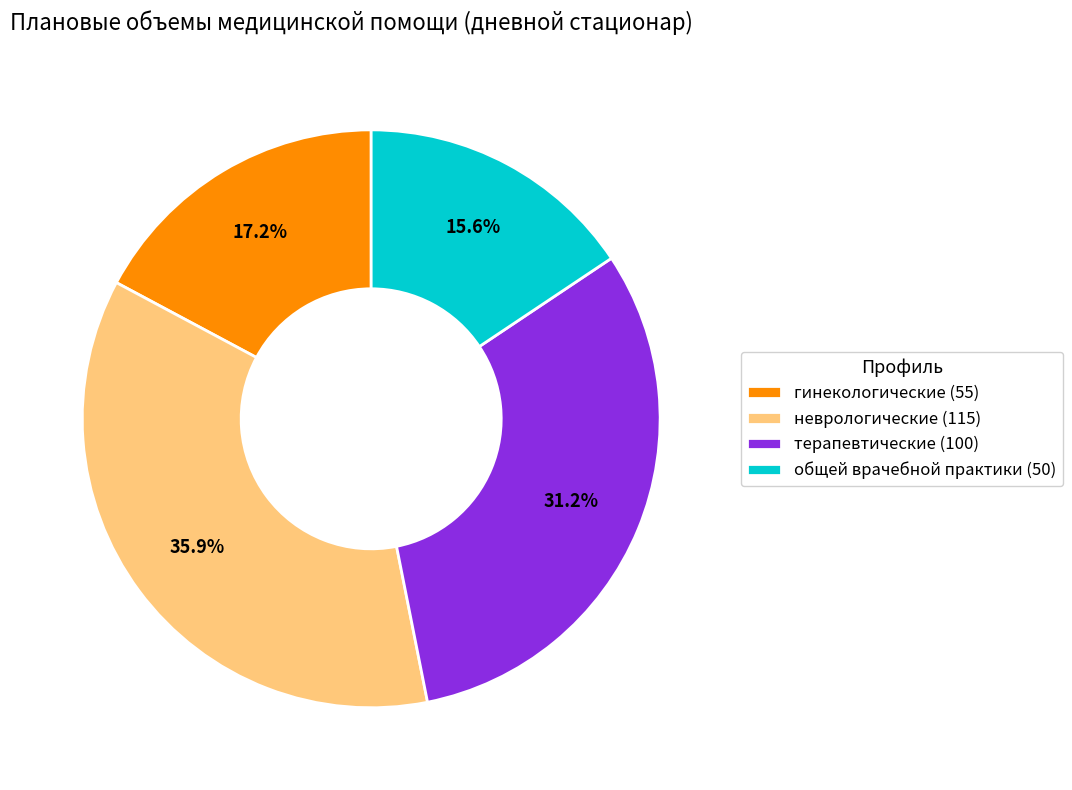

What percentage do общей врачебной практики and неврологические together represent?

51.6%